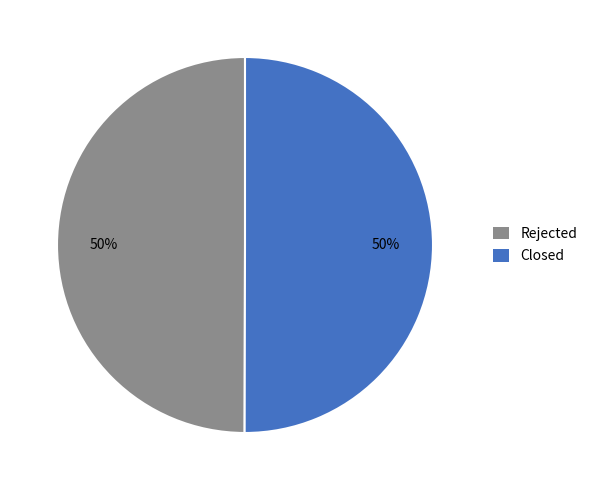

Do Closed and Rejected together represent more than half of the pie?

Yes